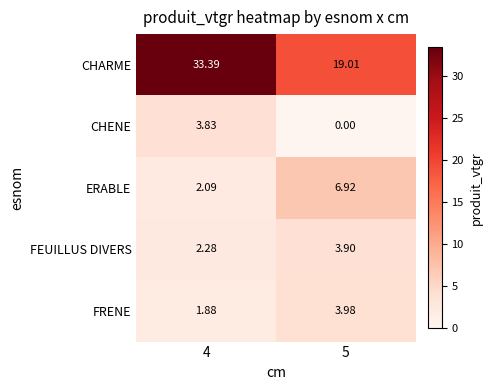

Which series has the widest spread of values?

CHARME